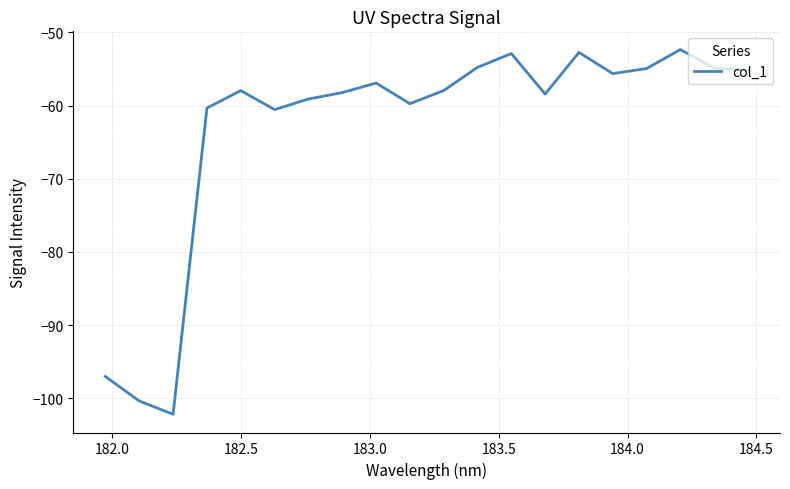

Is this an area chart (filled region under the line)?

No